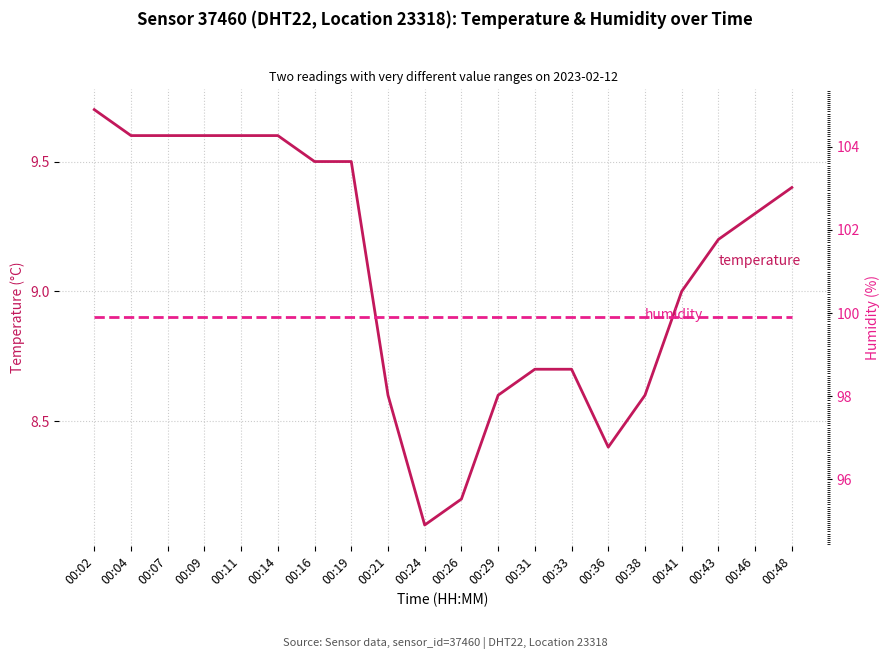

List the labels in order of humidity value, largest first.

00:02, 00:04, 00:07, 00:09, 00:11, 00:14, 00:16, 00:19, 00:21, 00:24, 00:26, 00:29, 00:31, 00:33, 00:36, 00:38, 00:41, 00:43, 00:46, 00:48